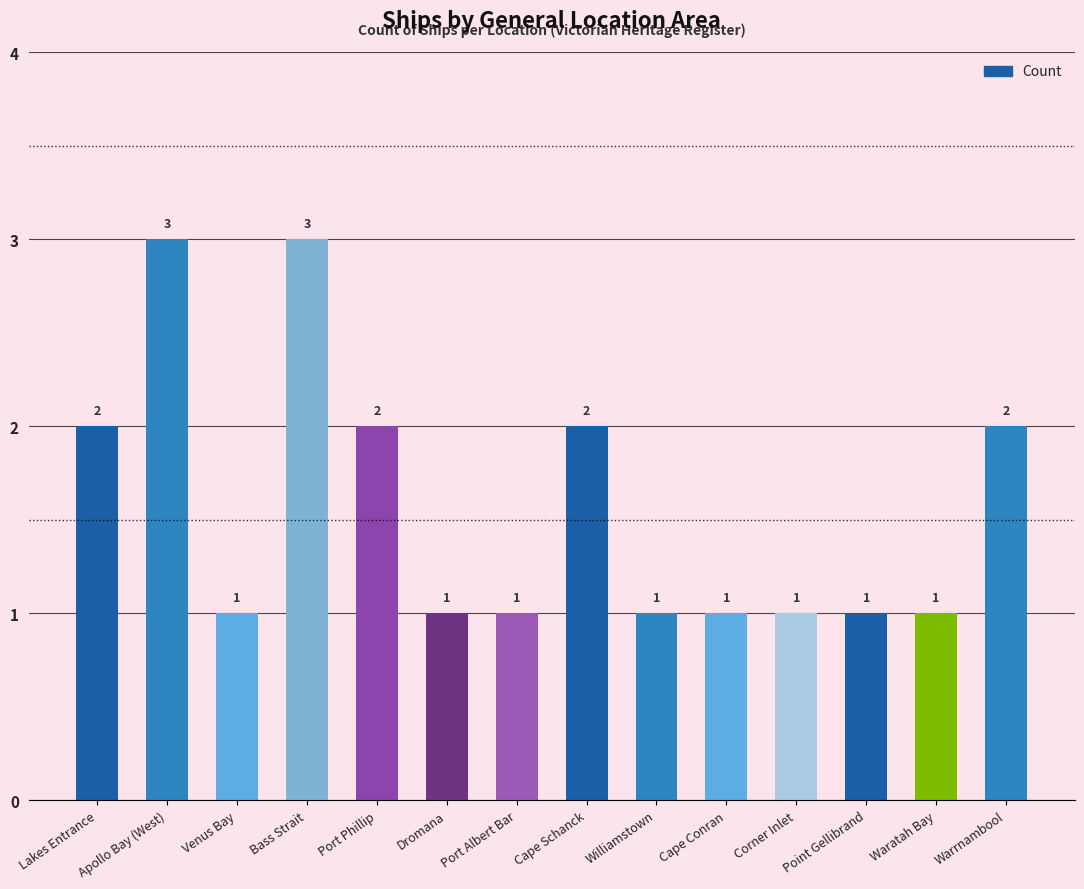

What is the label of the 6th bar from the right?

Williamstown